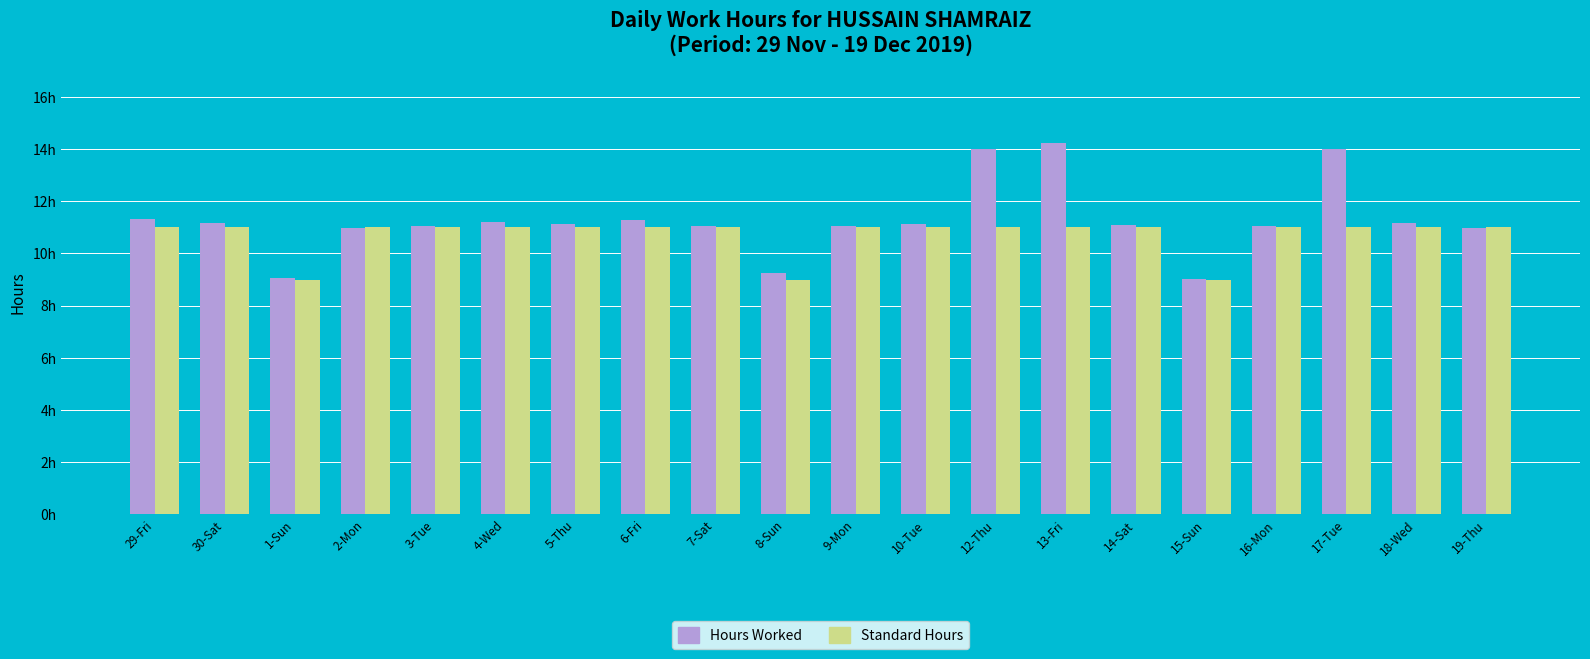

The value of Hours Worked at 29-Fri is 11.3. True or false?

True